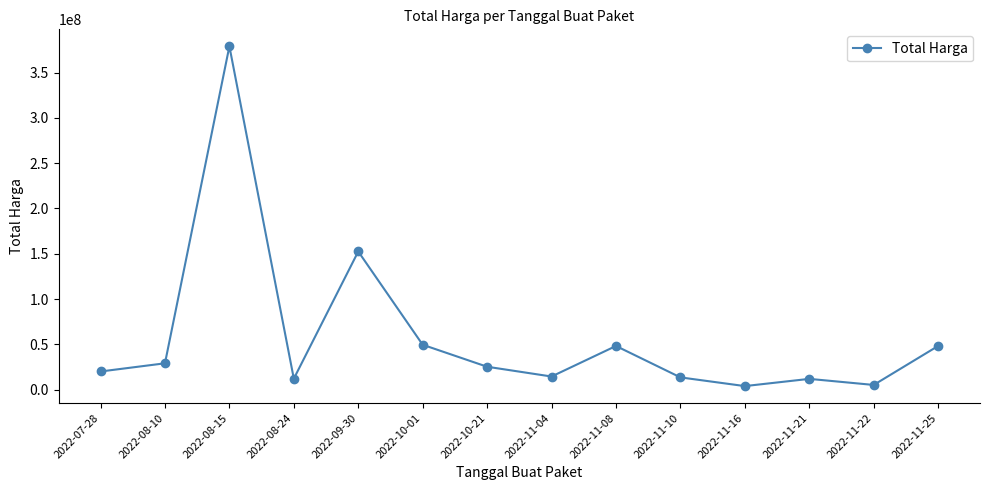

Where is the first local minimum?

2022-08-24